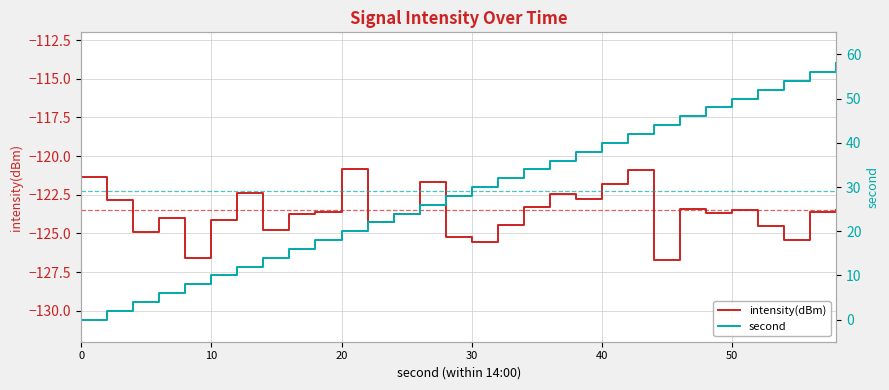

What is the lowest value of the intensity(dBm) series?

-126.7